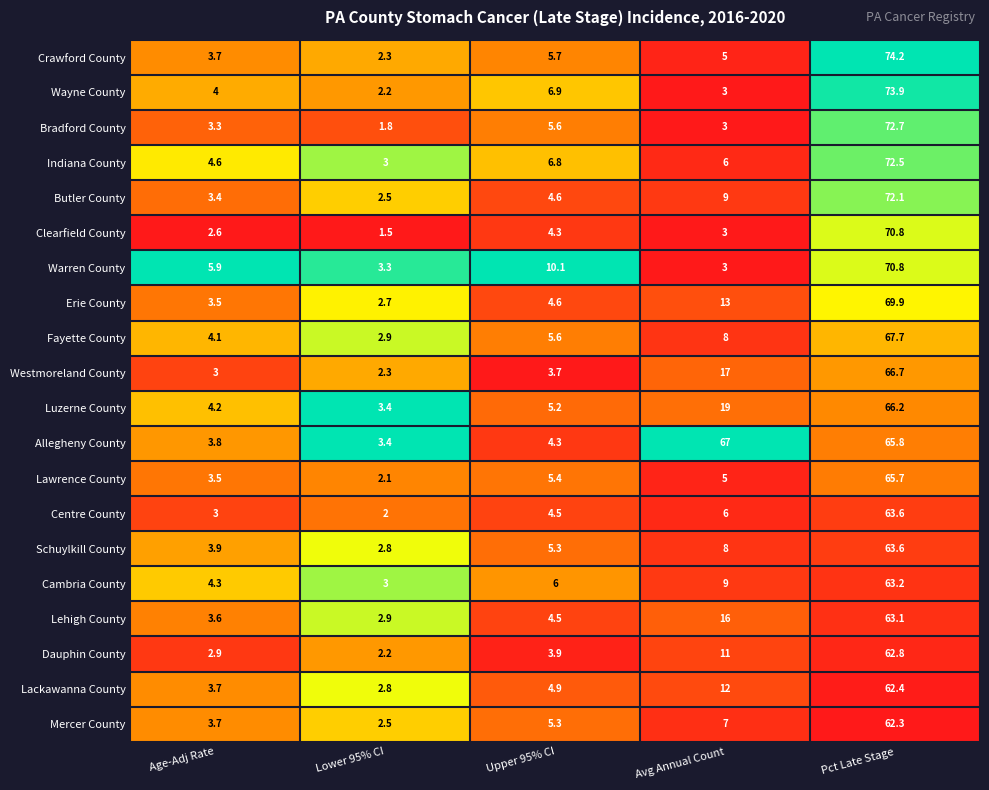

At which category does the chart reach its minimum across all series?

Lower 95% CI